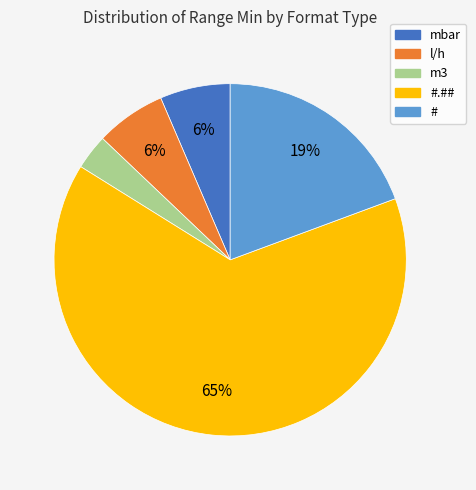

Do #.## and l/h together represent more than half of the pie?

Yes